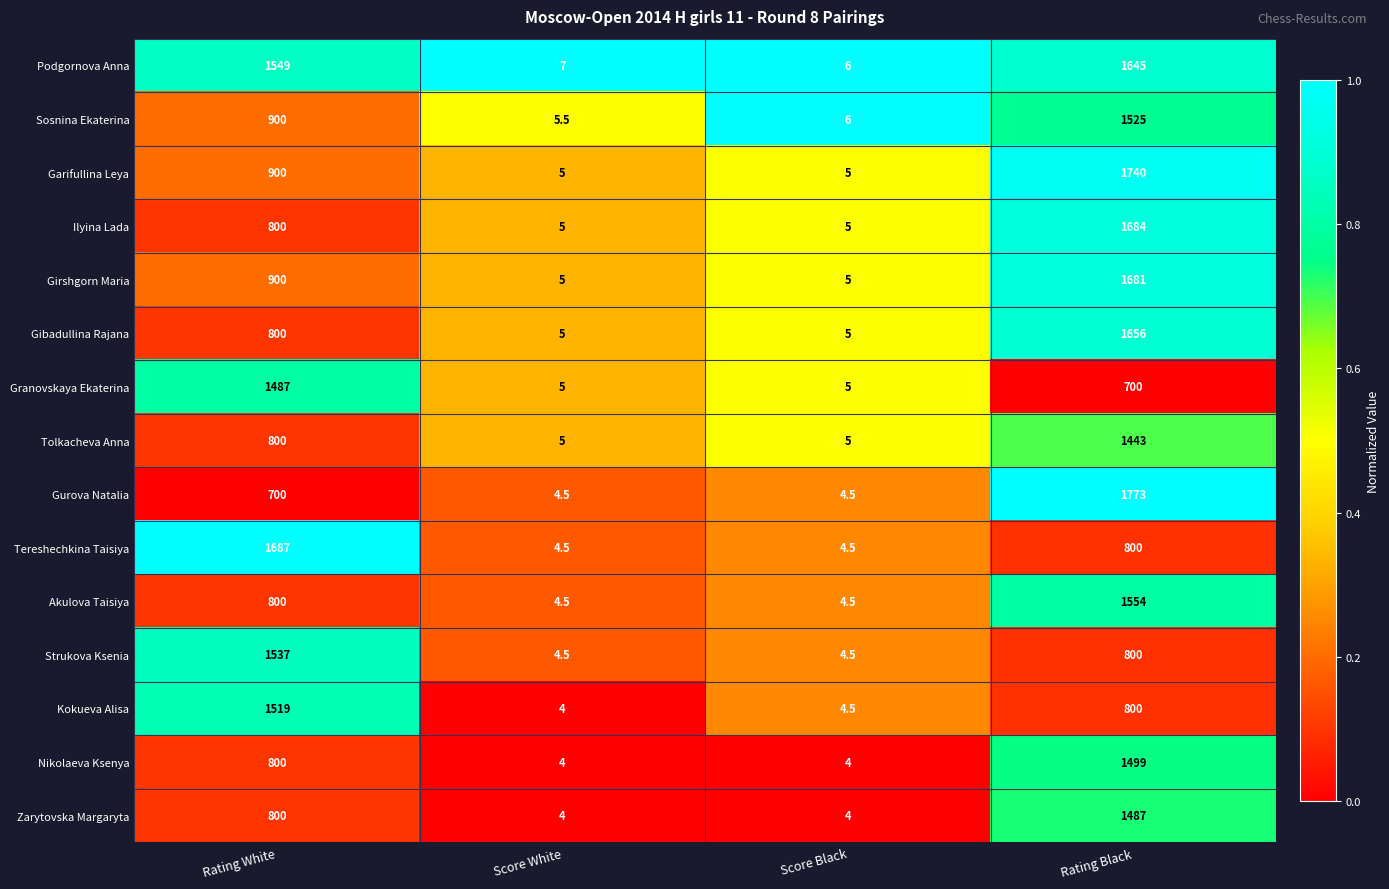

Rank the categories by Kokueva Alisa value from highest to lowest.

Rating White, Rating Black, Score Black, Score White